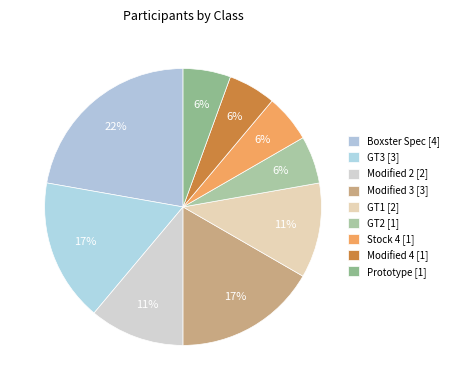

What is the smallest slice in the pie chart?

GT2